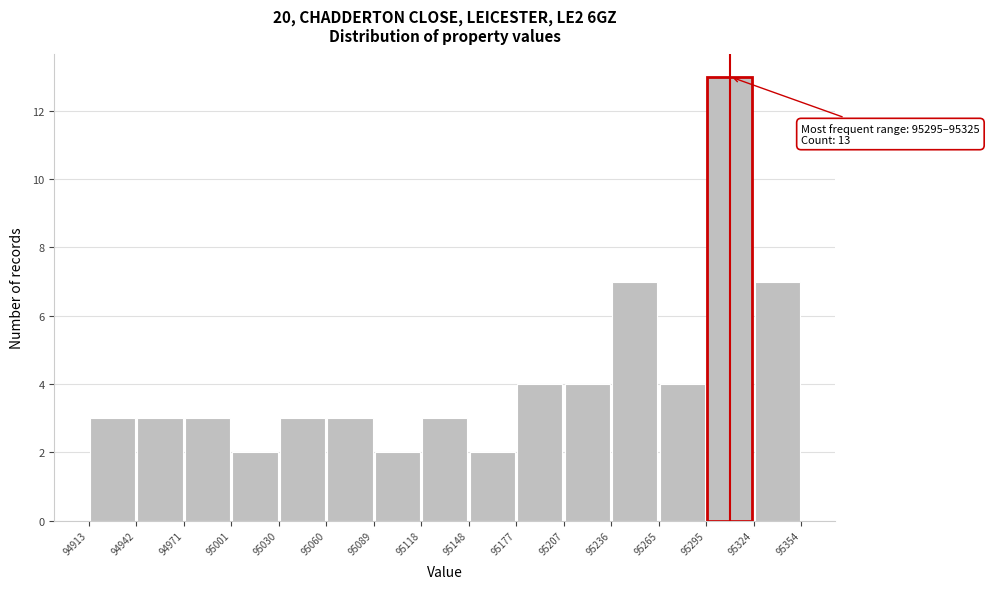

Which range on the x-axis has the tallest bar?

95295 to 95324